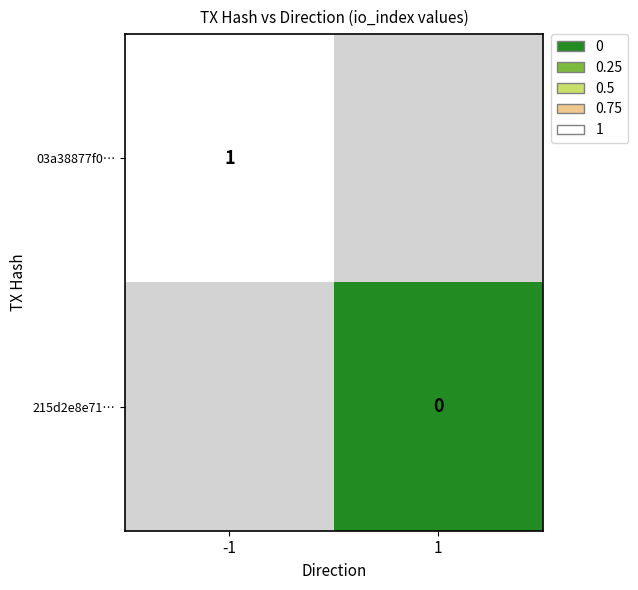

At how many categories does at least one series exceed 0?

1